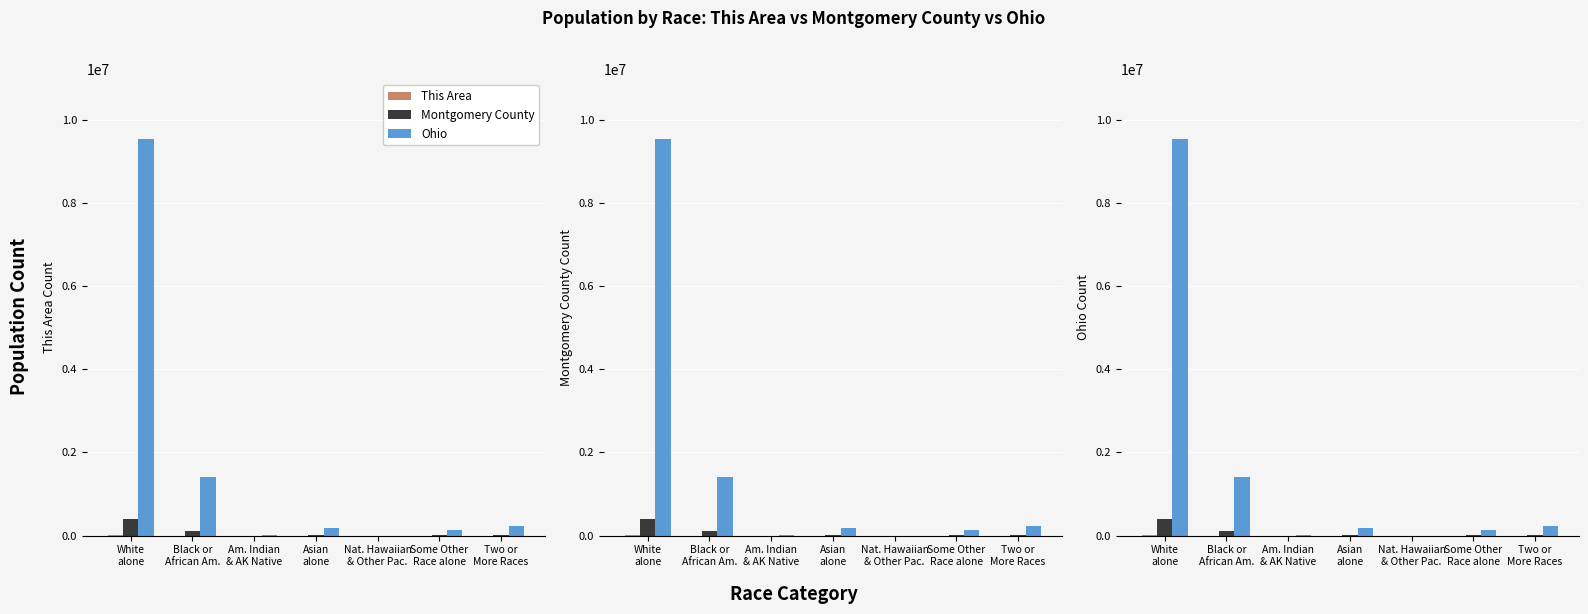

Which series has the largest range (max minus min)?

Ohio